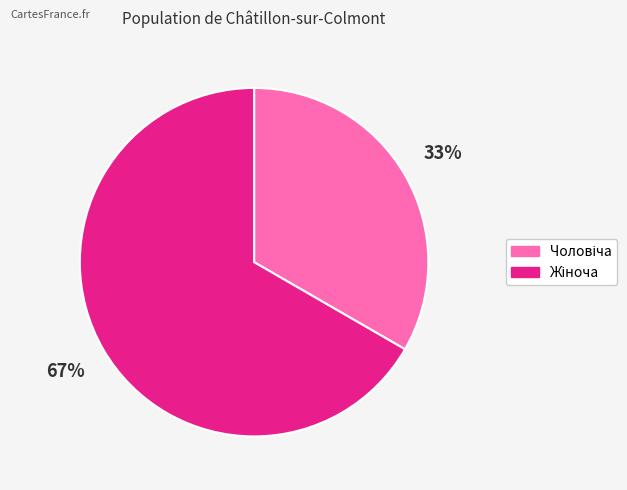

Count the number of slices in the pie.

2